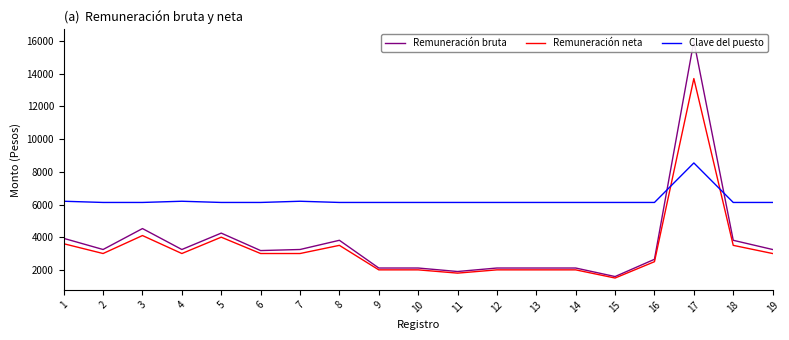

Reading left to right, extract all data points from this chart.

Remuneración bruta: 1=3928.8	2=3246.0	3=4527.6	4=3246.0	5=4249.4	6=3181.0	7=3246.0	8=3809.8	9=2112.6	10=2112.6	11=1898.9	12=2112.6	13=2112.6	14=2112.6	15=1590.5	16=2646.8	17=16000.0	18=3809.8	19=3246.0
Remuneración neta: 1=3600.0	2=3000.0	3=4100.0	4=3000.0	5=4000.0	6=3000.0	7=3000.0	8=3500.0	9=2000.0	10=2000.0	11=1800.0	12=2000.0	13=2000.0	14=2000.0	15=1500.0	16=2500.0	17=13710.0	18=3500.0	19=3000.0
Clave del puesto: 1=6199.2	2=6126.0	3=6126.0	4=6199.2	5=6126.0	6=6126.0	7=6199.2	8=6126.0	9=6126.0	10=6126.0	11=6126.0	12=6126.0	13=6126.0	14=6126.0	15=6126.0	16=6126.0	17=8544.0	18=6126.0	19=6126.0